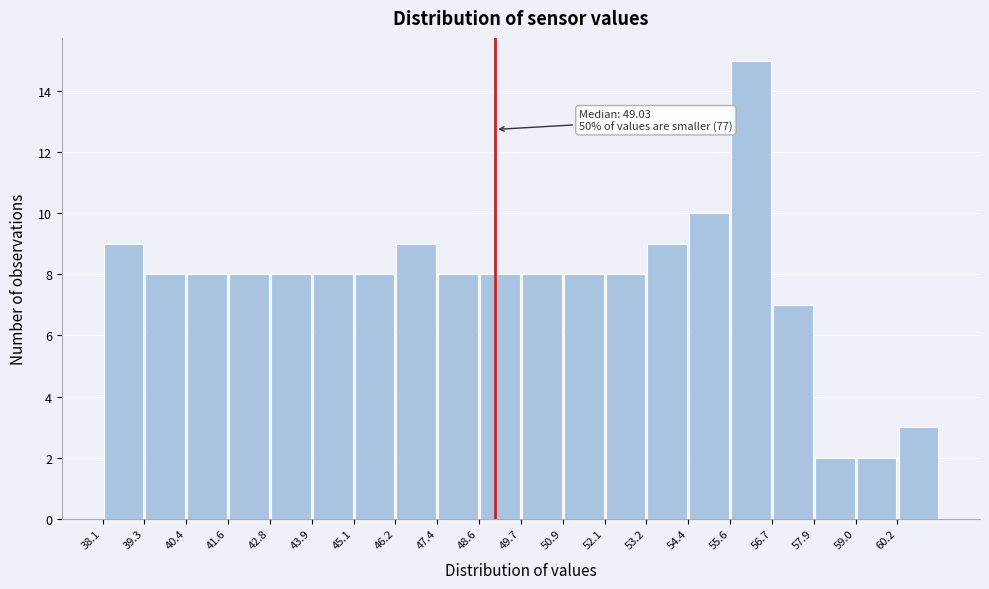

Over which range of the x-axis is the bar tallest?

55.6 to 56.8